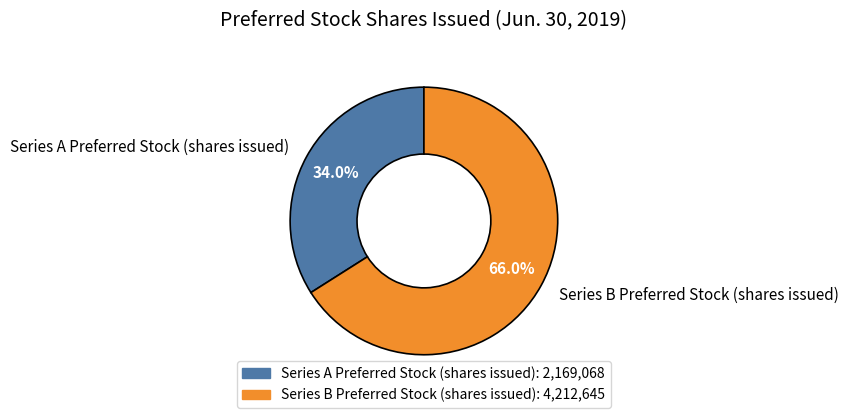

Is the sum of Series A Preferred Stock (shares issued) and Series B Preferred Stock (shares issued) greater than half?

Yes